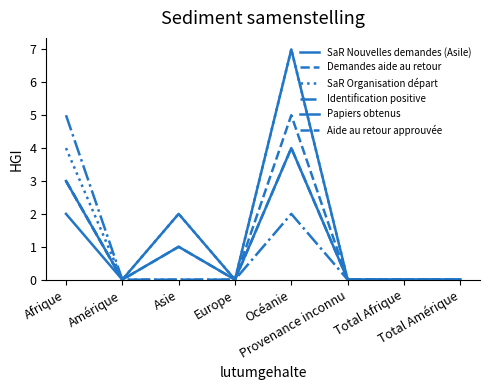

Does the chart have visible grid lines?

No